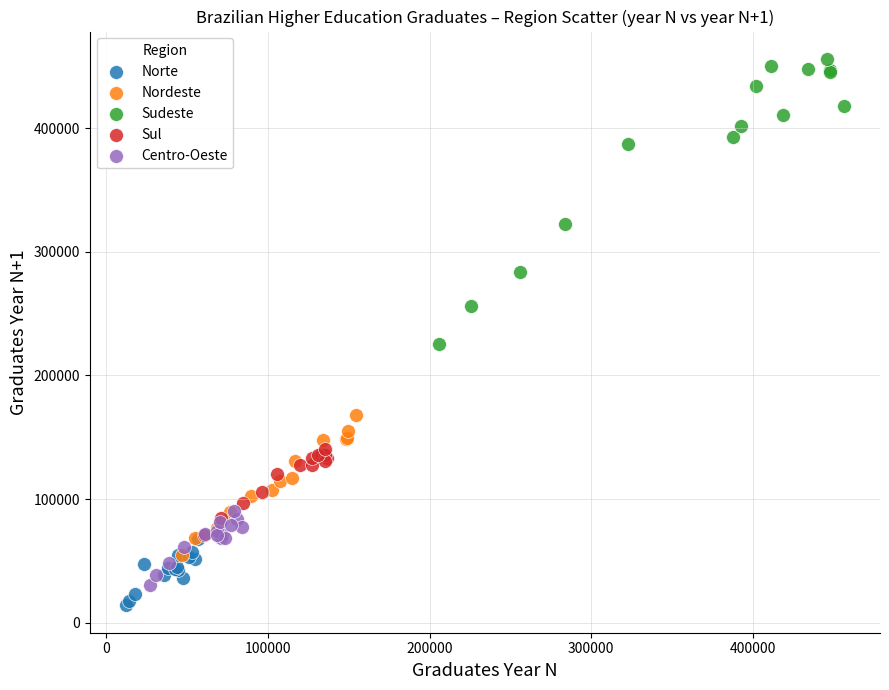

Which series reaches the maximum Y coordinate?

Sudeste